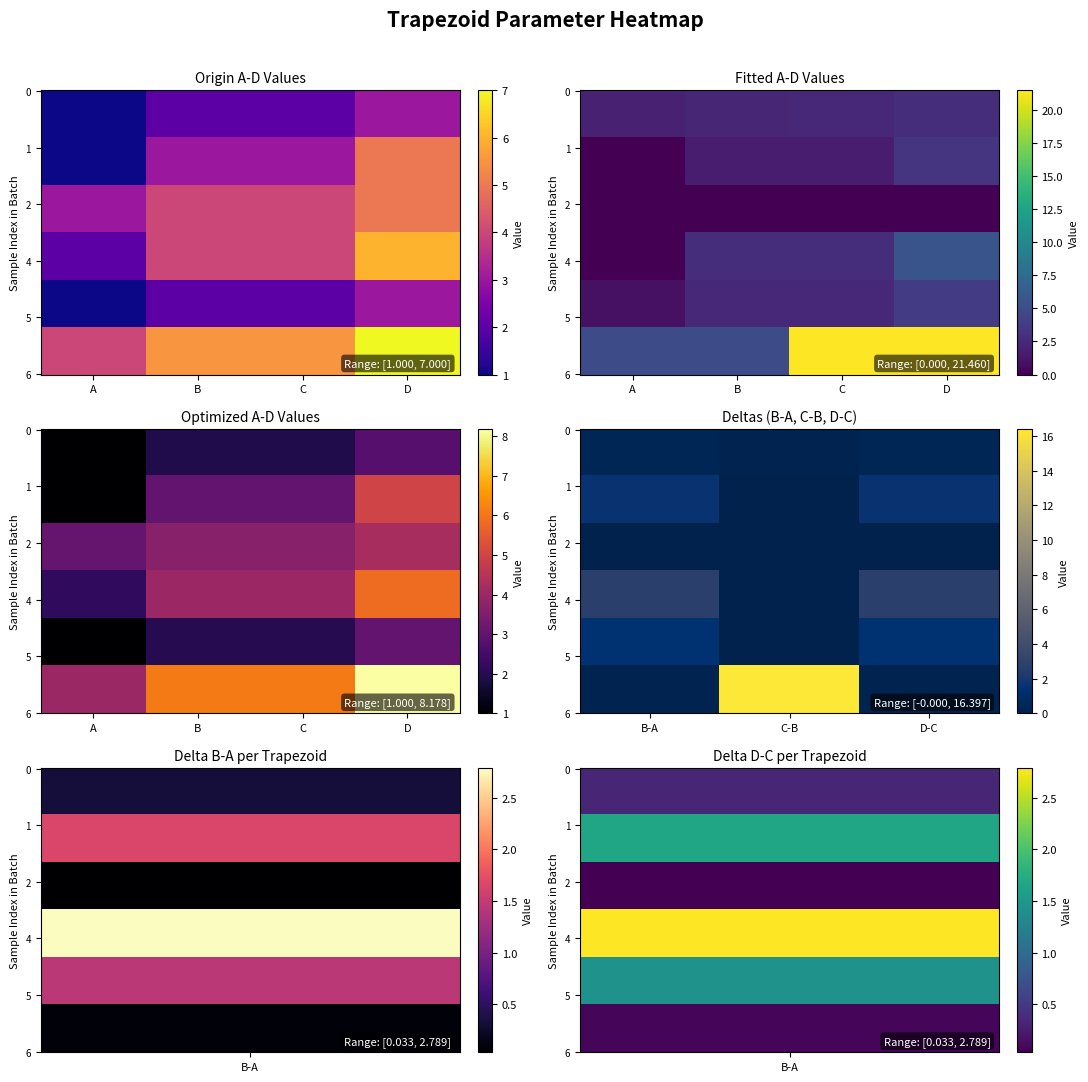

Which has a higher value, B or C?

C